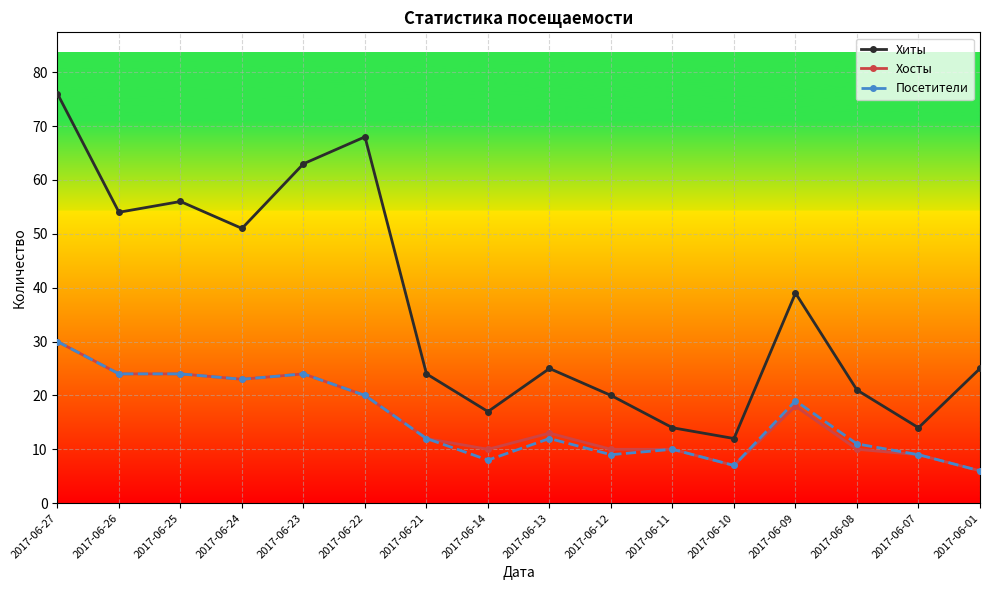

Which series has the widest spread of values?

Хиты